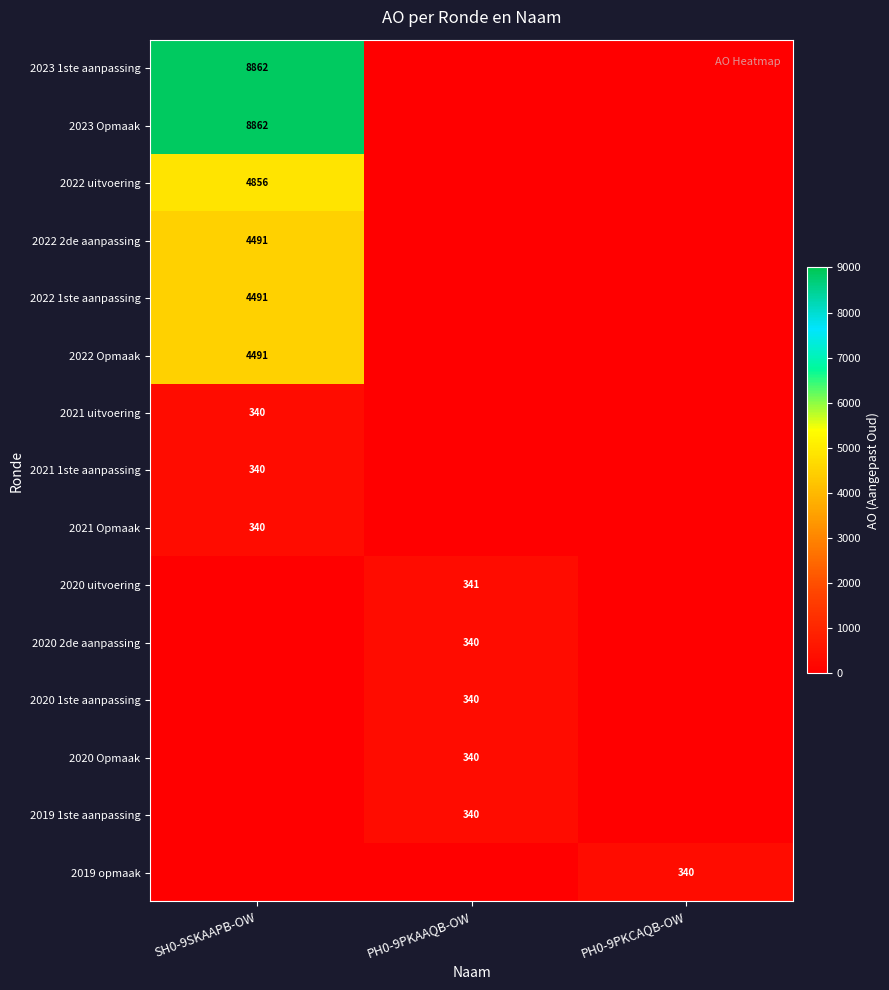

Is it true that 2022 1ste aanpassing equals 7758 at SH0-9SKAAPB-OW?

False